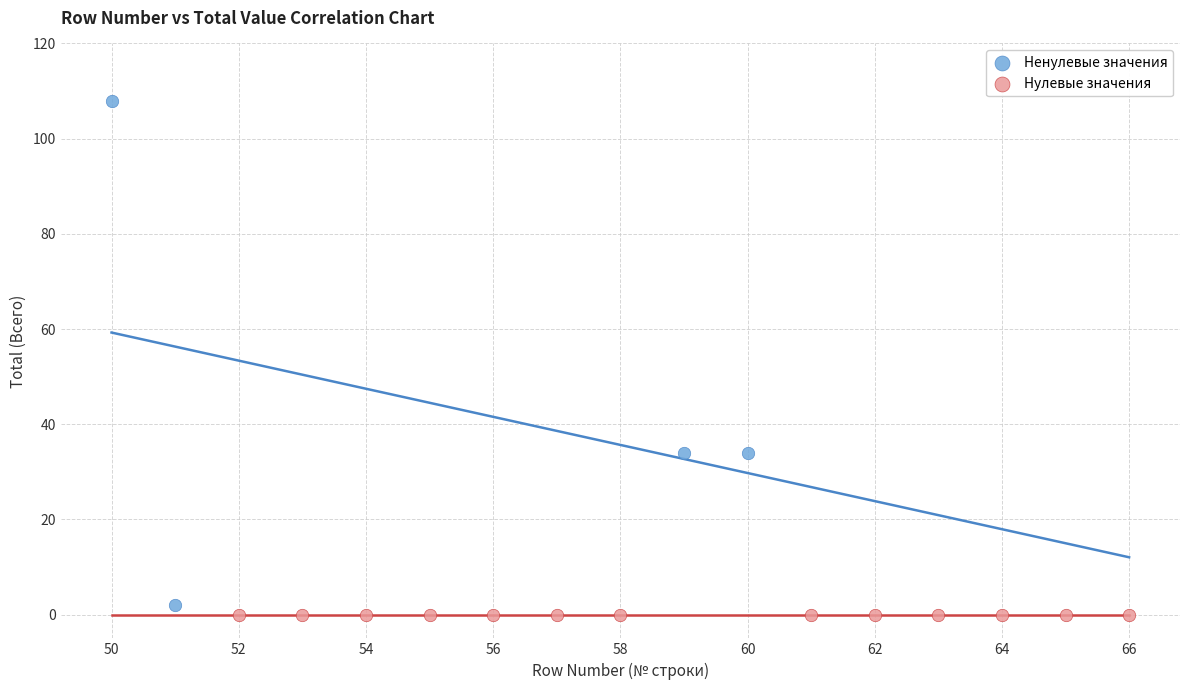

Which series reaches the maximum Y coordinate?

Ненулевые значения